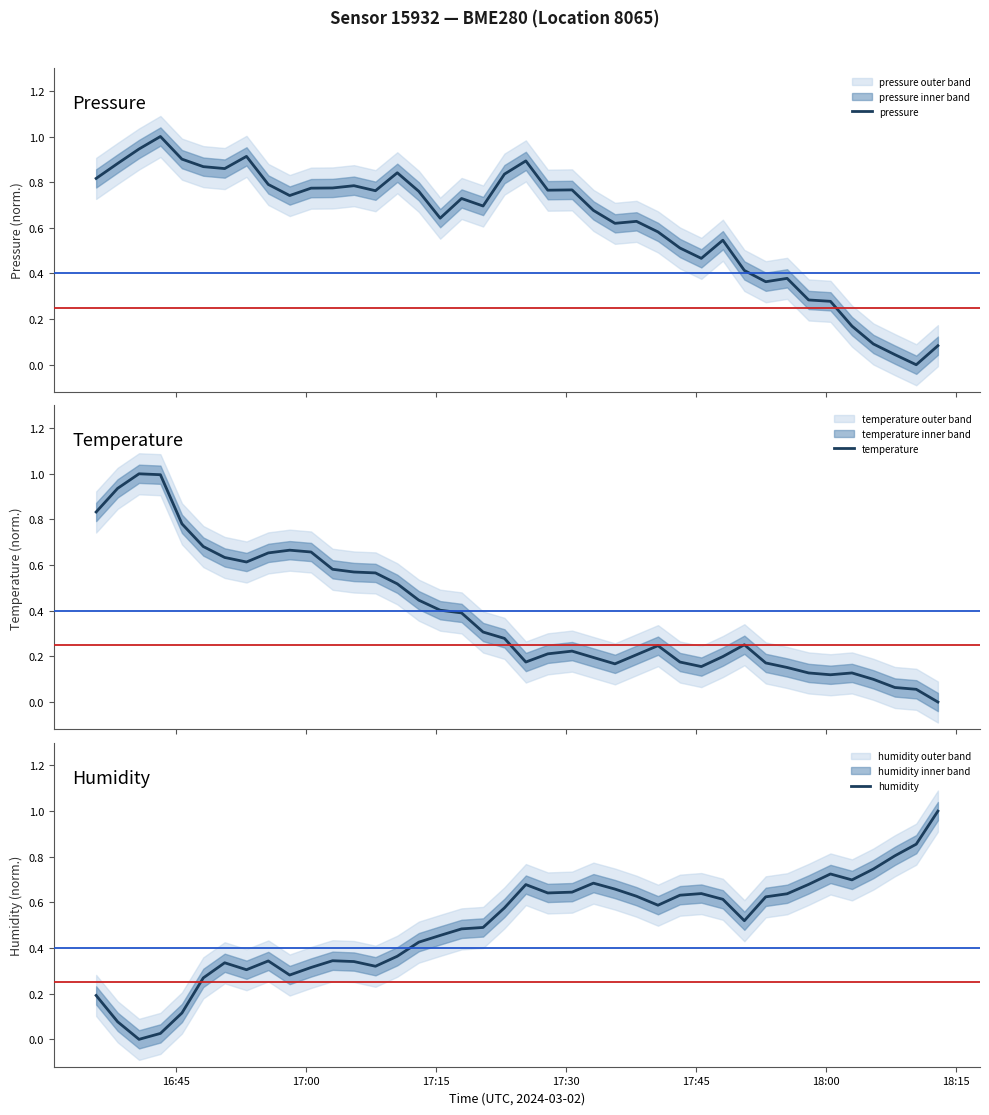

Between 17:00 and 18:15, which series saw the biggest shift?

temperature